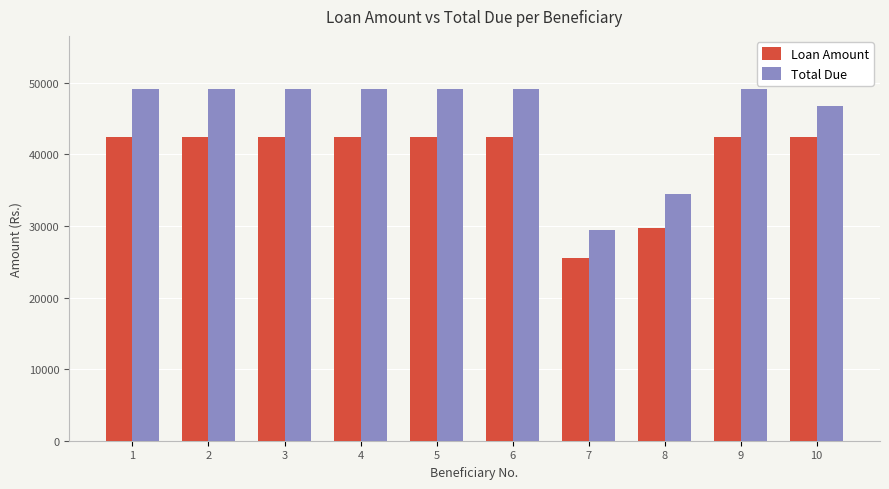

How many values in the Total Due series exceed 49193?

7